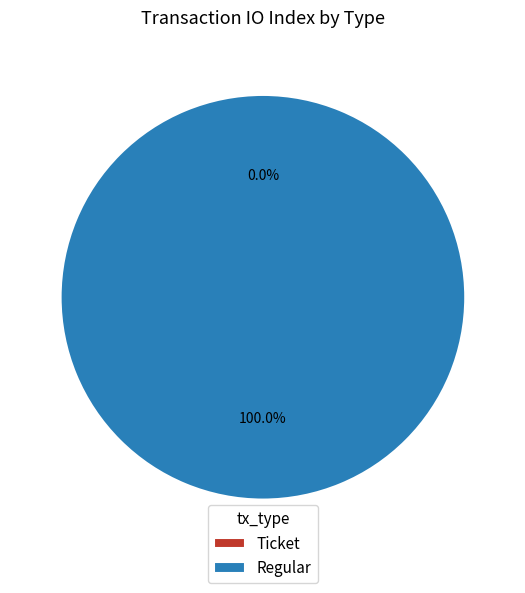

How much of the chart is everything except Ticket?

100.0%